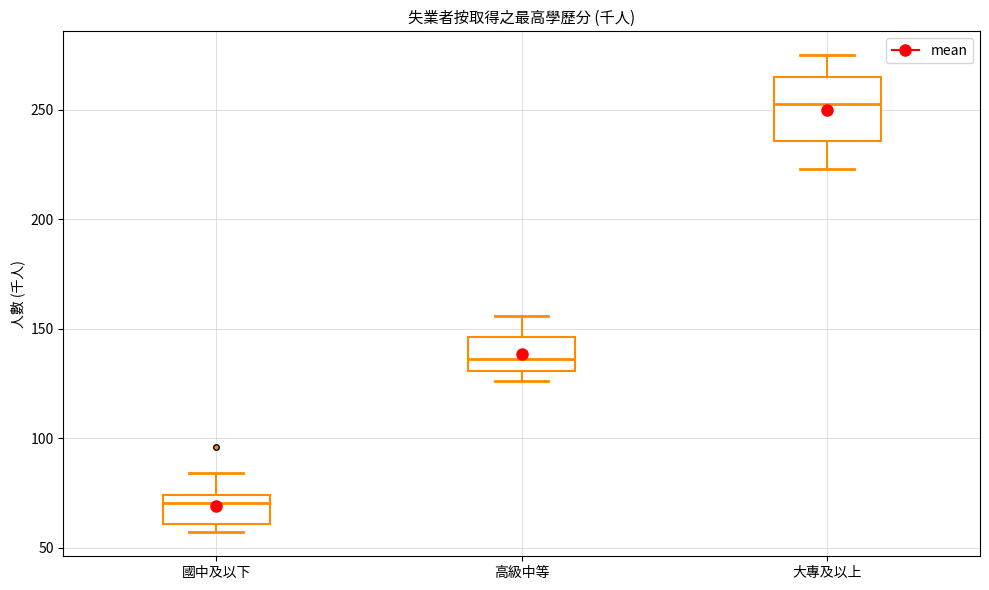

Where is the upper edge of the box for 大專及以上 on the y-axis? The values are not printed on the chart, so give them approximately, as read against the axis.

265